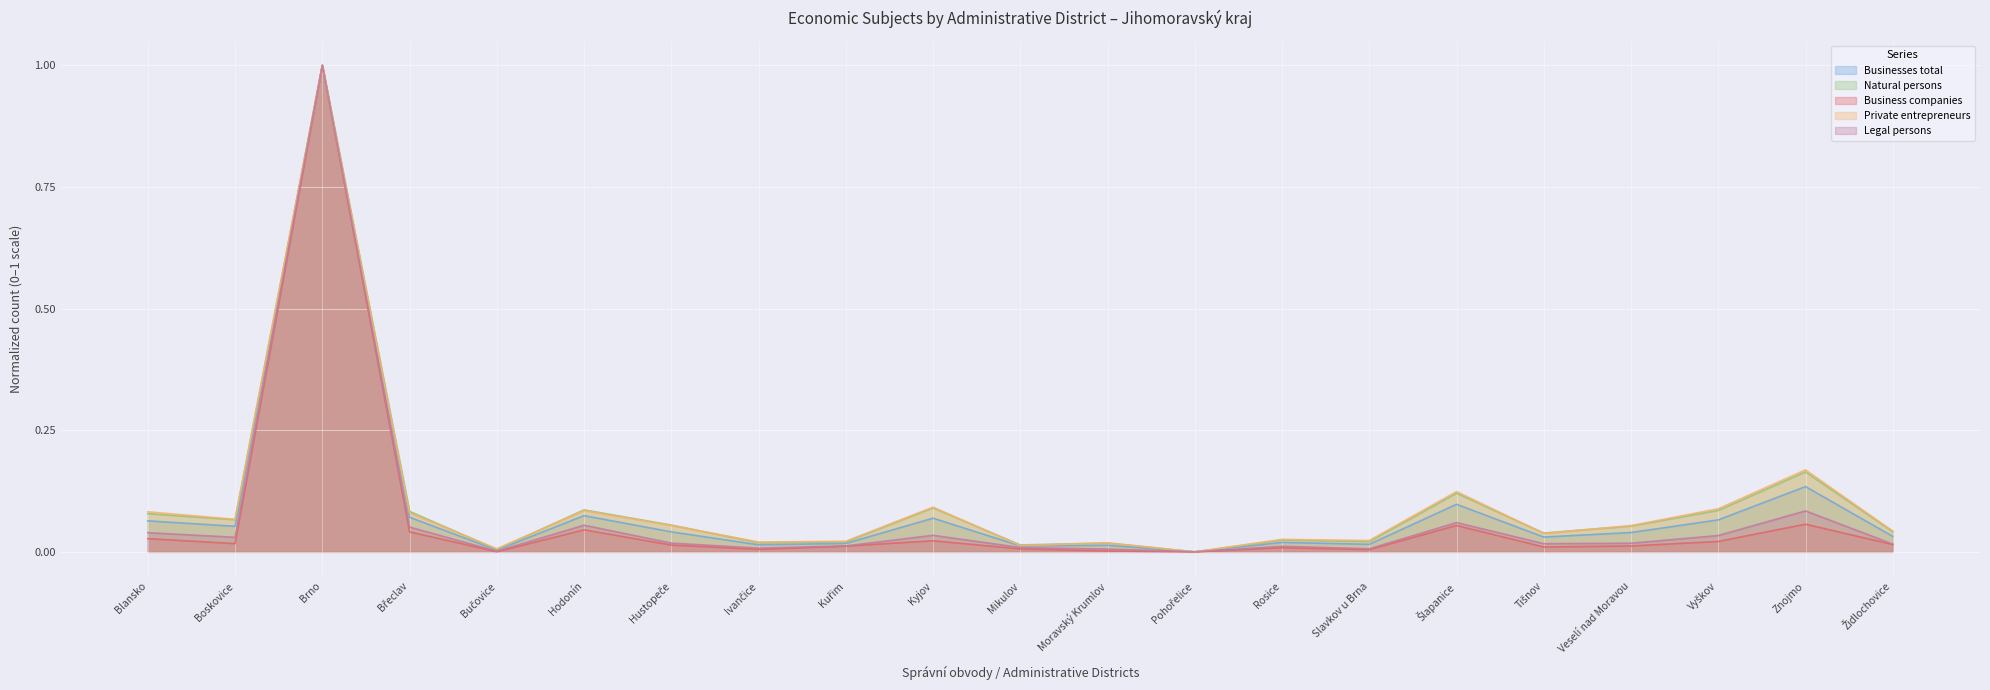

True or false: Legal persons has a value of 0.1 at Kyjov.

False